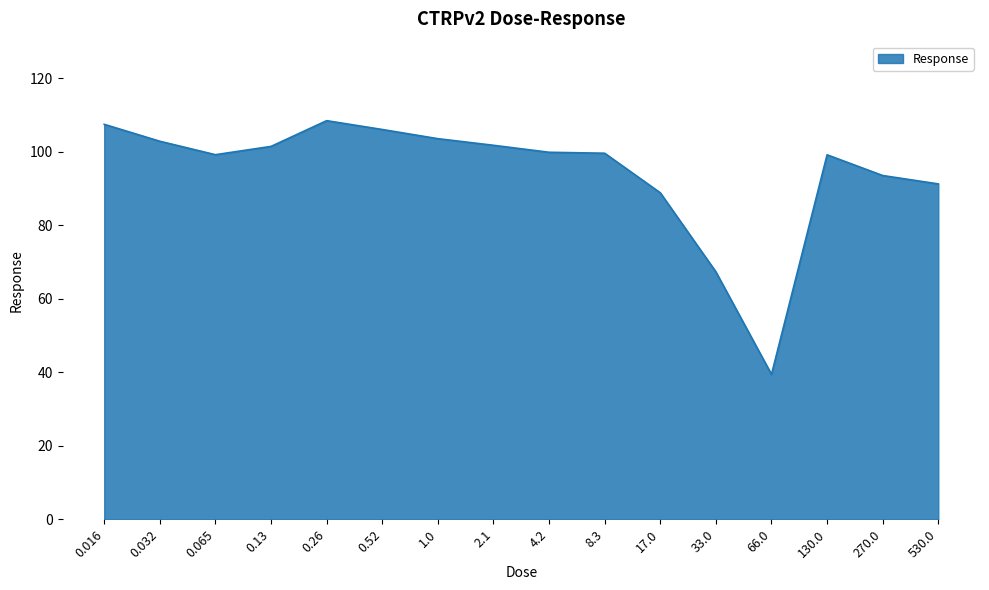

What position from the left is 17.0?

11